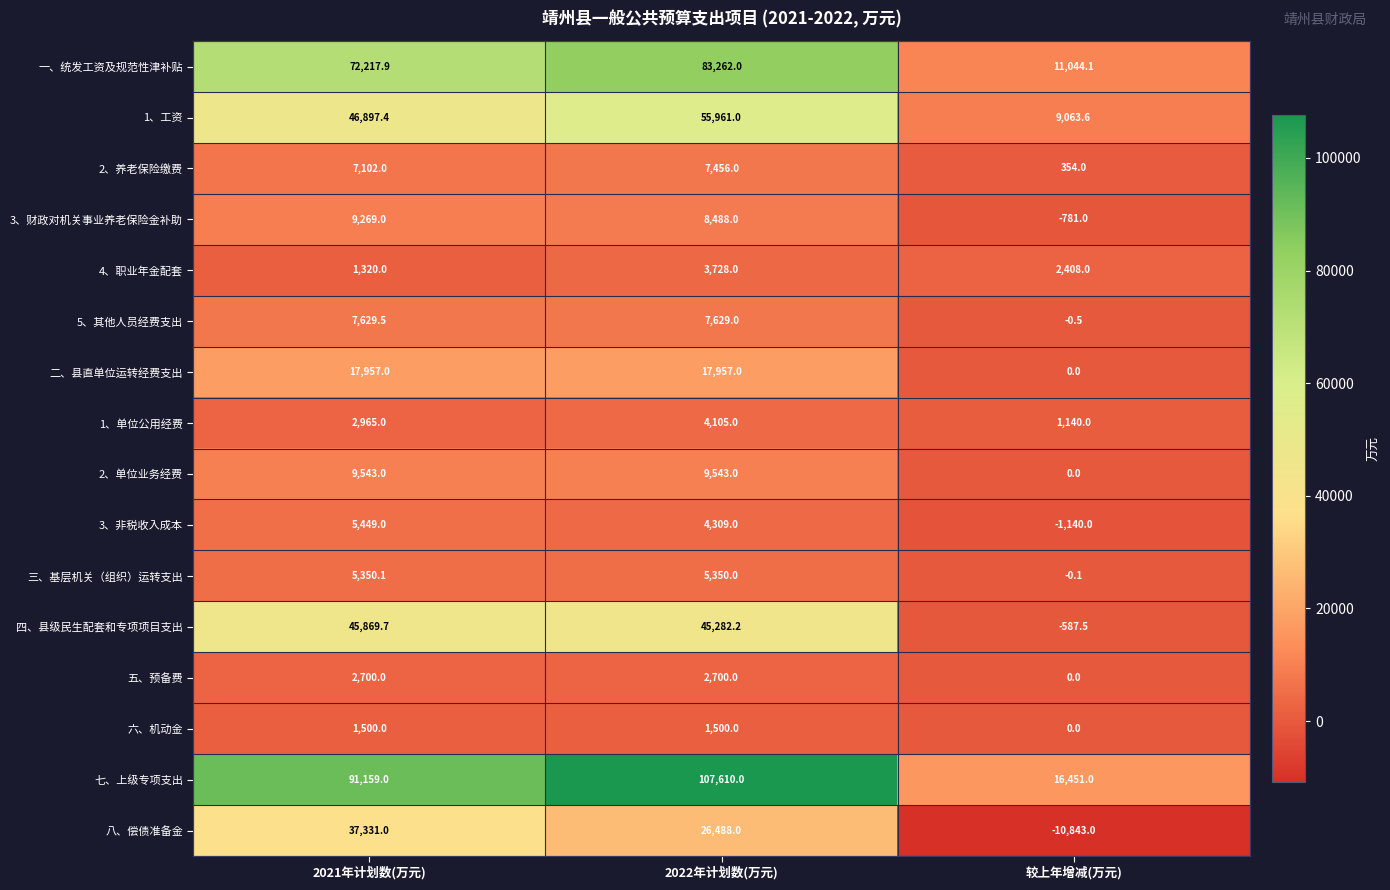

What is the minimum value shown in the chart?

-10843.0